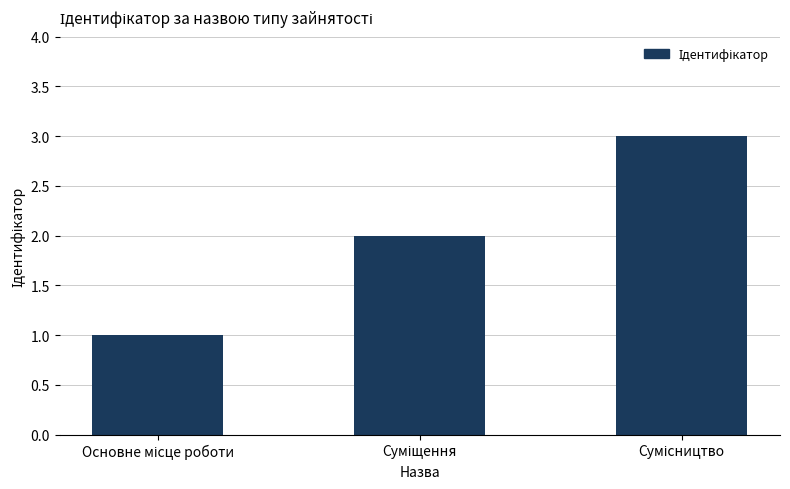

What is the sum of all values?

6